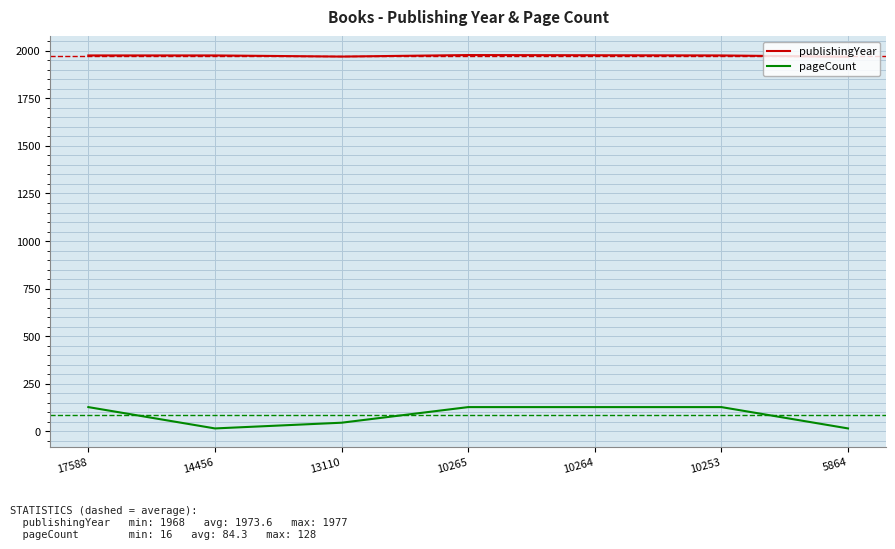

At 10264, list the series in order from smallest to largest.

pageCount, publishingYear